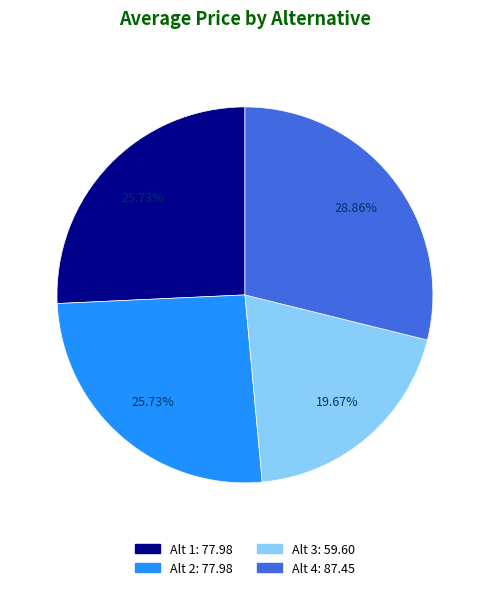

Between Alt 1 and Alt 3, which is larger?

Alt 1